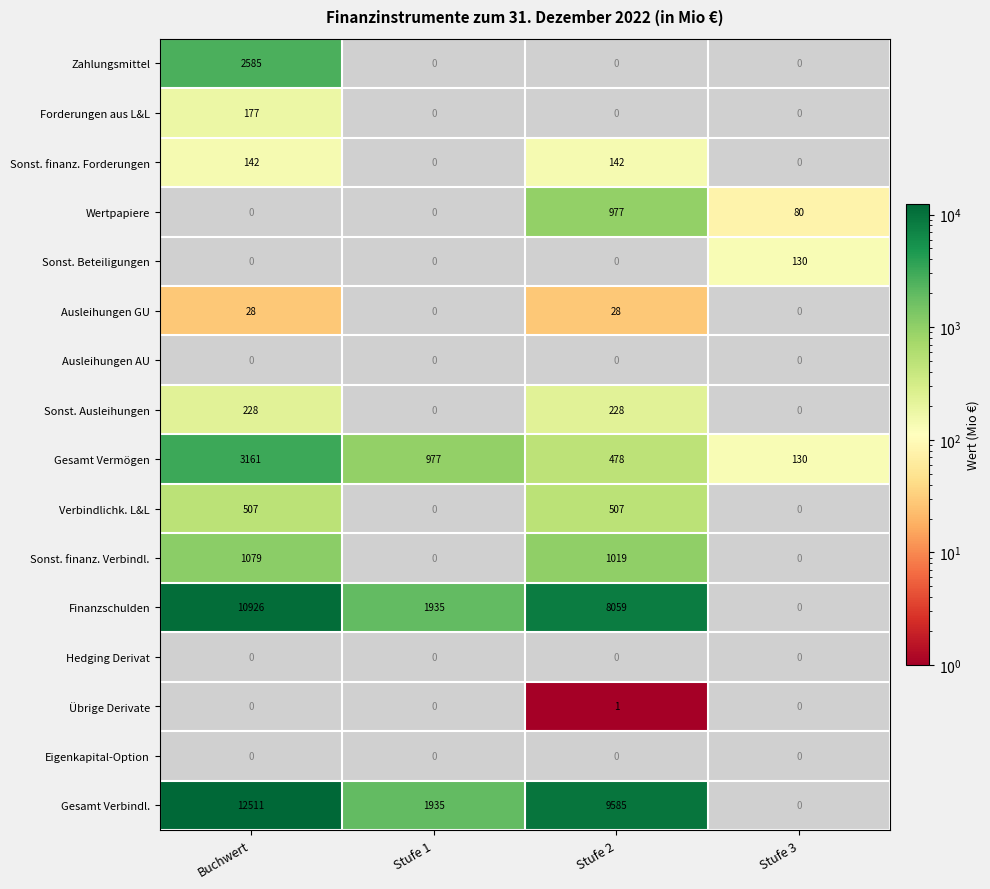

True or false: Gesamt Verbindl. has a value of 9585 at Stufe 2.

True